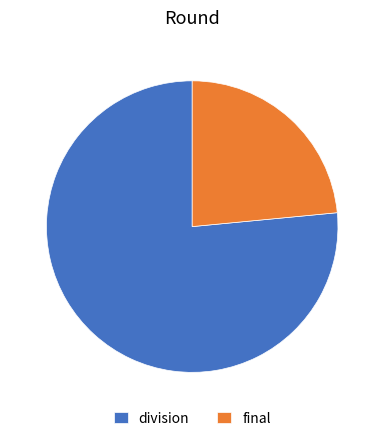

Count the number of slices in the pie.

2